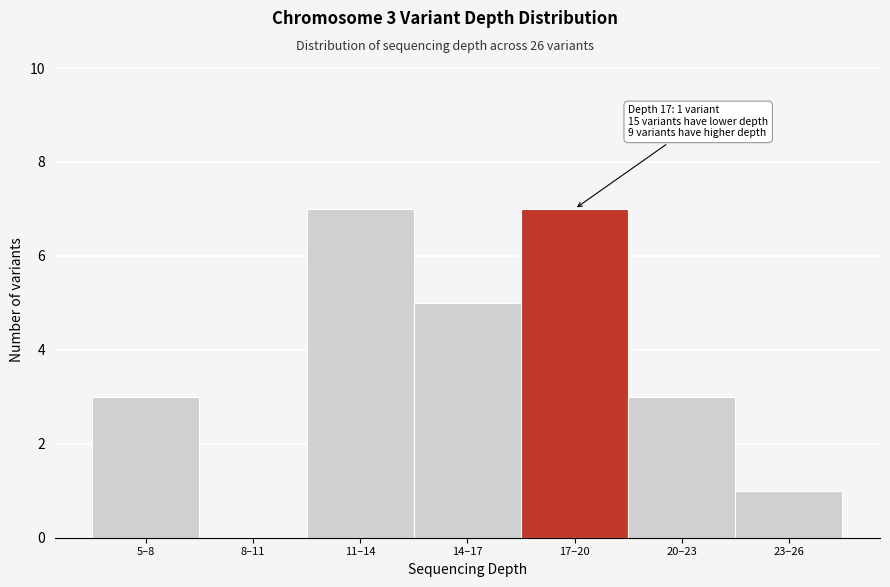

Reading left to right, what are all the values shown in this chart?

5–8=3	8–11=0	11–14=7	14–17=5	17–20=7	20–23=3	23–26=1